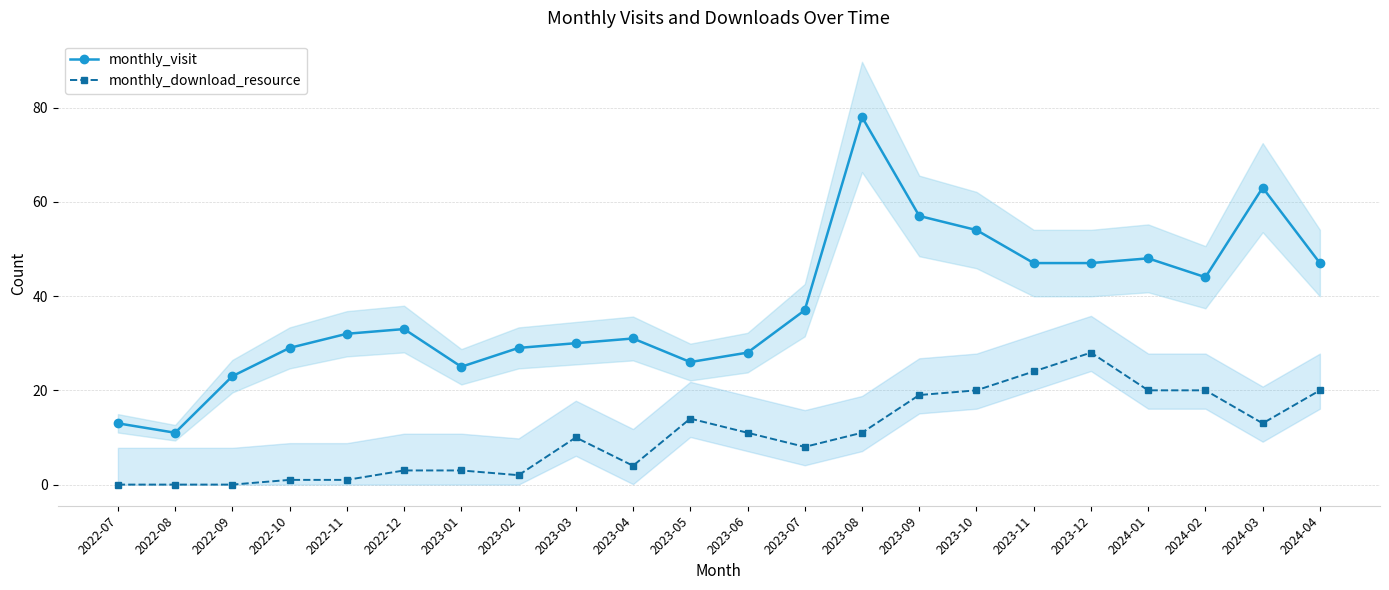

True or false: monthly_visit and monthly_download_resource cross at least once.

False